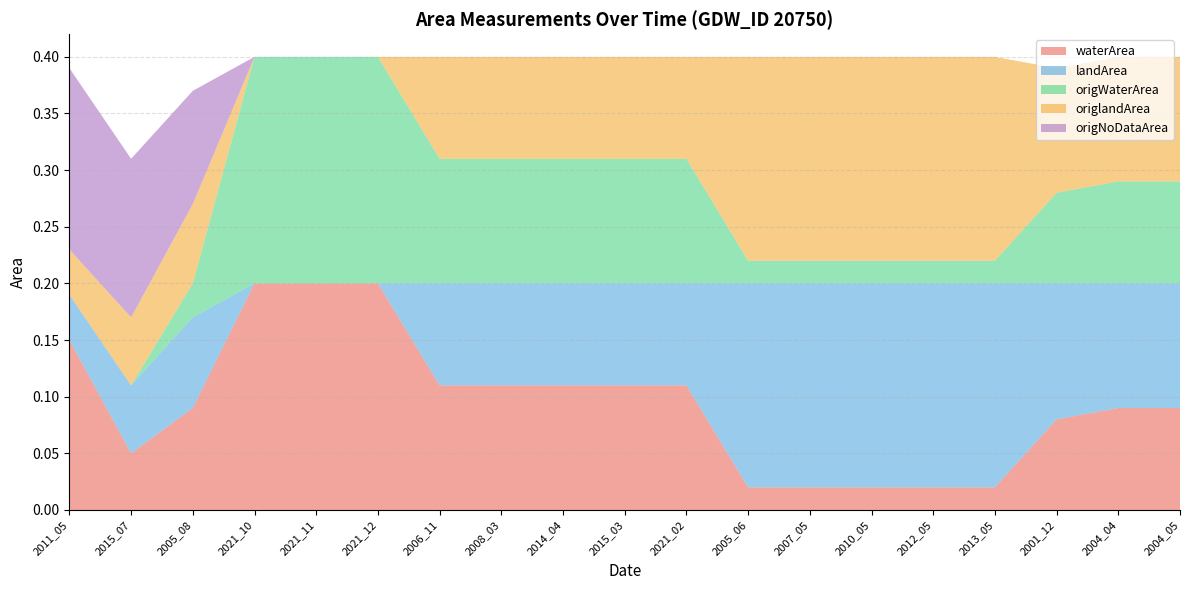

Reading left to right, extract all data points from this chart.

waterArea: 2011_05=0.1	2015_07=0.1	2005_08=0.1	2021_10=0.2	2021_11=0.2	2021_12=0.2	2006_11=0.1	2008_03=0.1	2014_04=0.1	2015_03=0.1	2021_02=0.1	2005_06=0.0	2007_05=0.0	2010_05=0.0	2012_05=0.0	2013_05=0.0	2001_12=0.1	2004_04=0.1	2004_05=0.1
landArea: 2011_05=0.0	2015_07=0.1	2005_08=0.1	2021_10=0.0	2021_11=0.0	2021_12=0.0	2006_11=0.1	2008_03=0.1	2014_04=0.1	2015_03=0.1	2021_02=0.1	2005_06=0.2	2007_05=0.2	2010_05=0.2	2012_05=0.2	2013_05=0.2	2001_12=0.1	2004_04=0.1	2004_05=0.1
origWaterArea: 2011_05=0.0	2015_07=0.0	2005_08=0.0	2021_10=0.2	2021_11=0.2	2021_12=0.2	2006_11=0.1	2008_03=0.1	2014_04=0.1	2015_03=0.1	2021_02=0.1	2005_06=0.0	2007_05=0.0	2010_05=0.0	2012_05=0.0	2013_05=0.0	2001_12=0.1	2004_04=0.1	2004_05=0.1
origlandArea: 2011_05=0.0	2015_07=0.1	2005_08=0.1	2021_10=0.0	2021_11=0.0	2021_12=0.0	2006_11=0.1	2008_03=0.1	2014_04=0.1	2015_03=0.1	2021_02=0.1	2005_06=0.2	2007_05=0.2	2010_05=0.2	2012_05=0.2	2013_05=0.2	2001_12=0.1	2004_04=0.1	2004_05=0.1
origNoDataArea: 2011_05=0.2	2015_07=0.1	2005_08=0.1	2021_10=0.0	2021_11=0.0	2021_12=0.0	2006_11=0.0	2008_03=0.0	2014_04=0.0	2015_03=0.0	2021_02=0.0	2005_06=0.0	2007_05=0.0	2010_05=0.0	2012_05=0.0	2013_05=0.0	2001_12=0.0	2004_04=0.0	2004_05=0.0